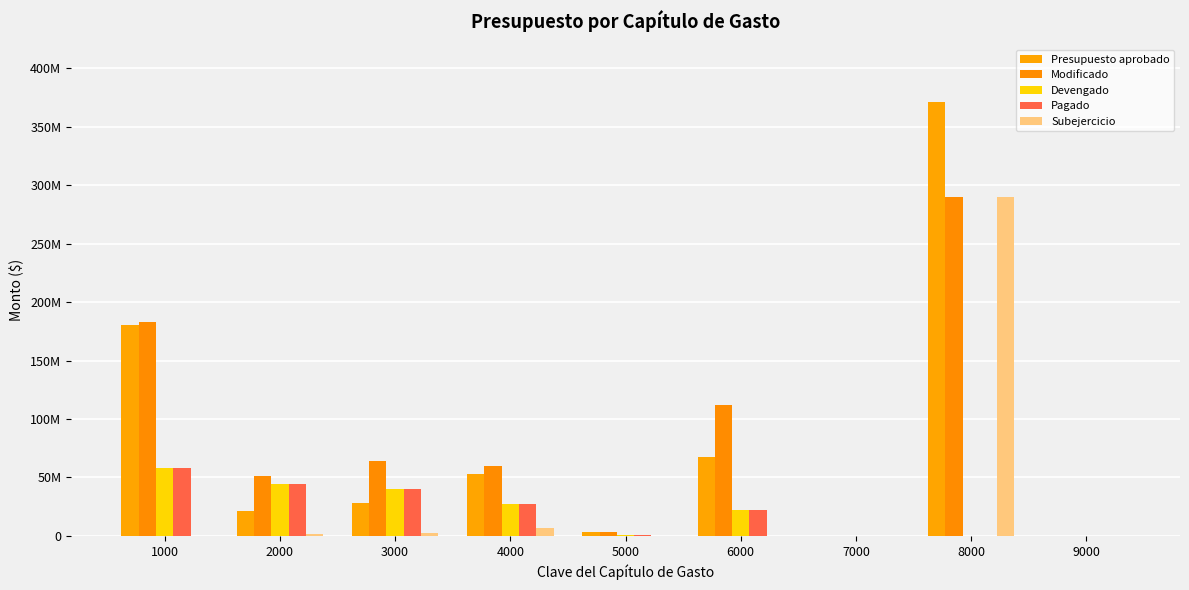

Are the bars grouped side by side (vs. stacked)?

Yes